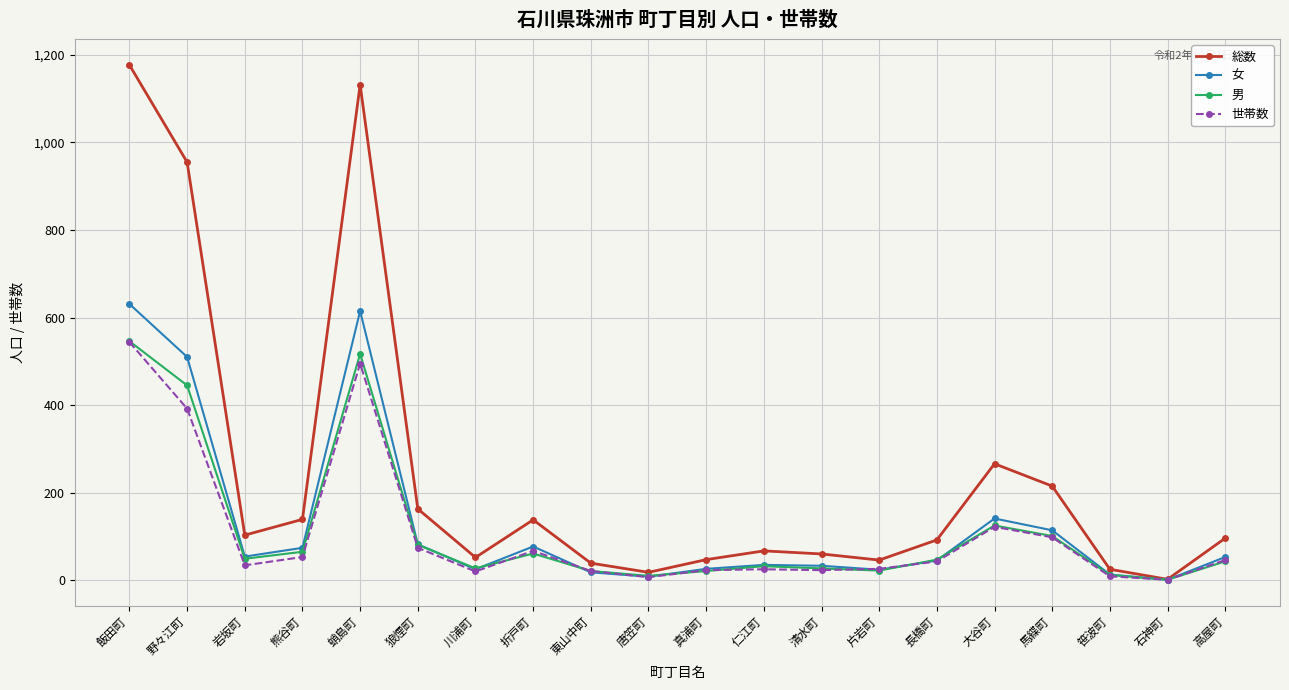

True or false: 男 has a value of 61 at 折戸町.

True